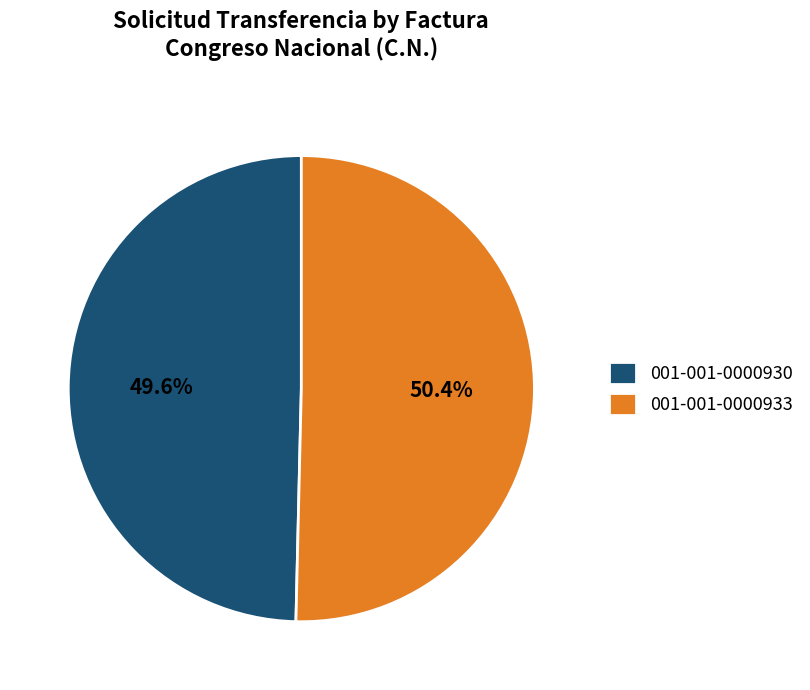

Which has a higher value, 001-001-0000933 or 001-001-0000930?

001-001-0000933